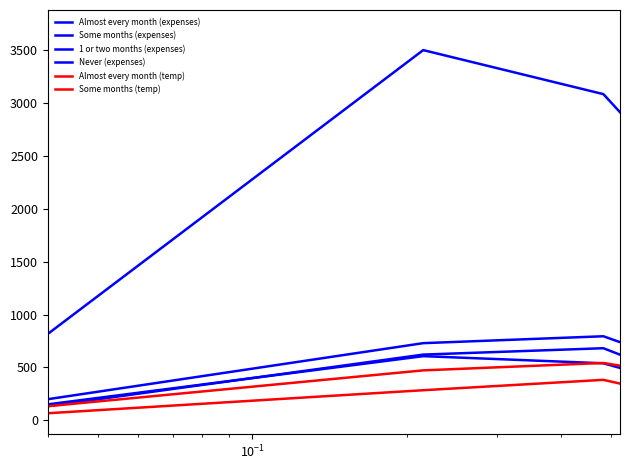

Does the chart display data point markers on the line(s)?

No